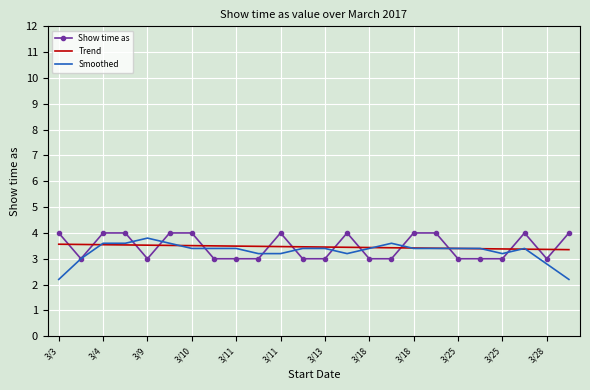

What is the minimum value for Show time as?

3.0